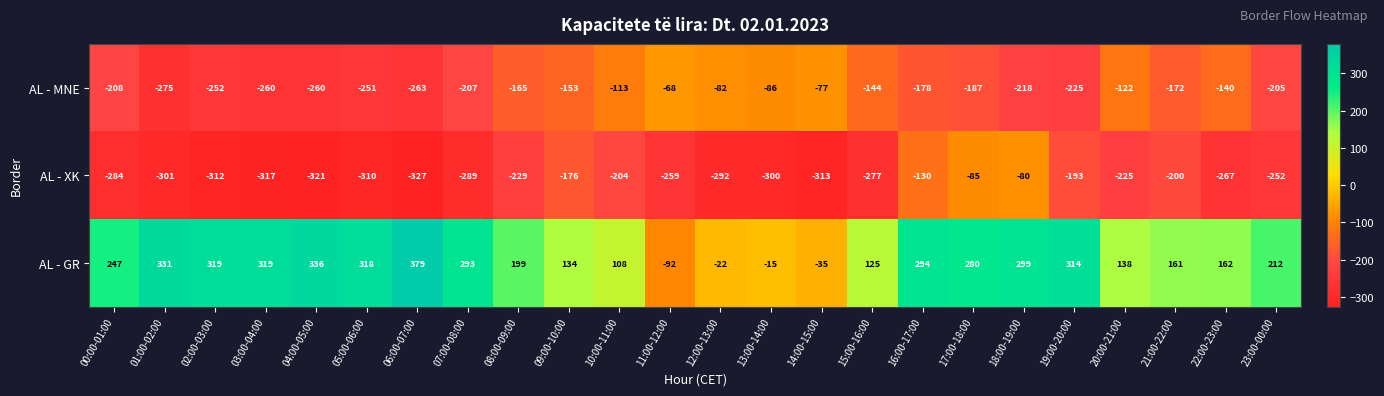

Which series changed the most between 00:00-01:00 and 19:00-20:00?

AL - XK